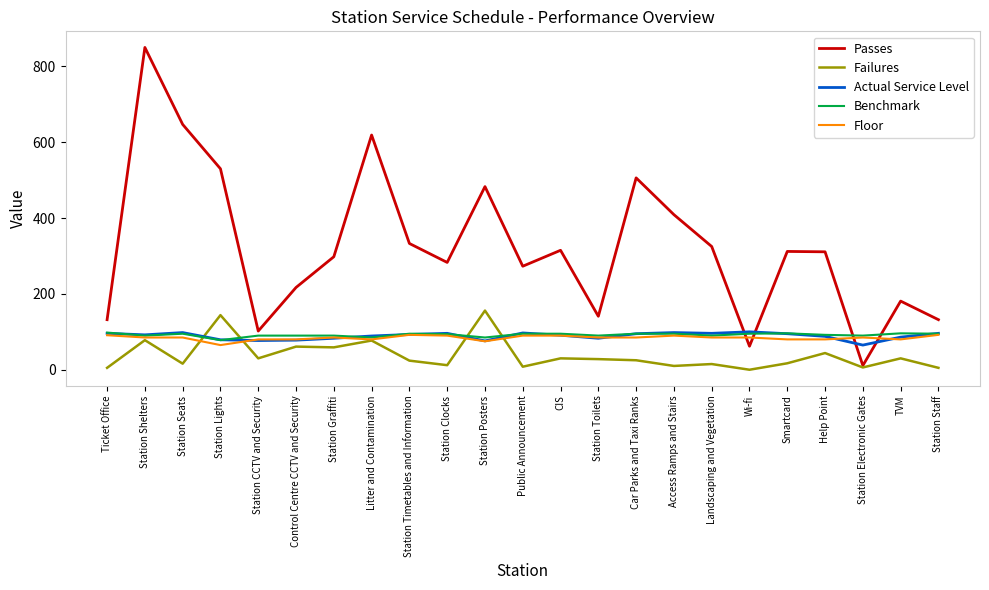

True or false: Passes and Floor cross at least once.

True